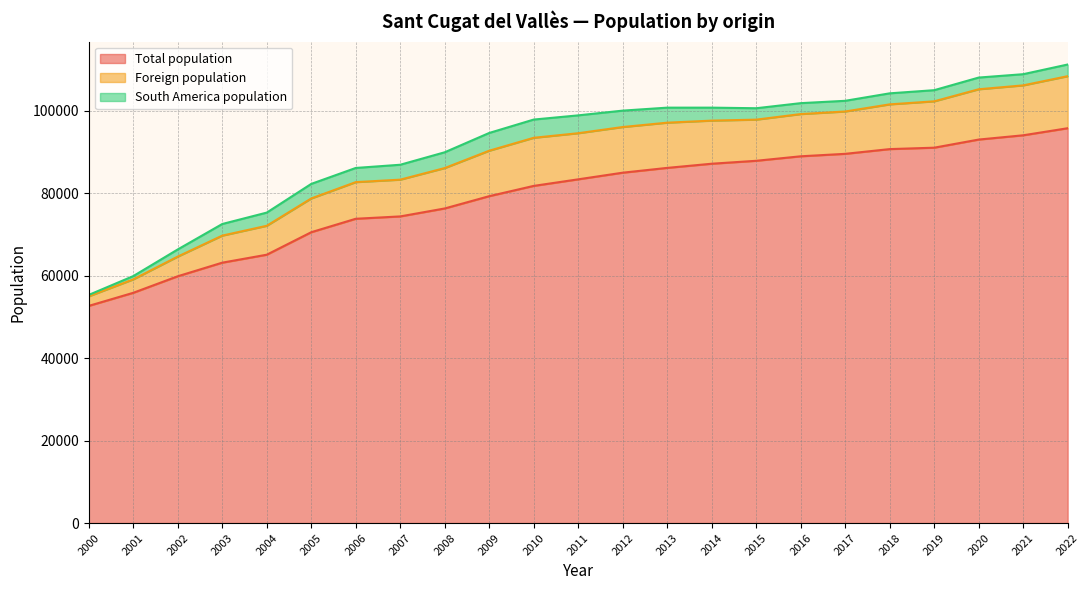

The value of Total population at 2008 is 76274. True or false?

True